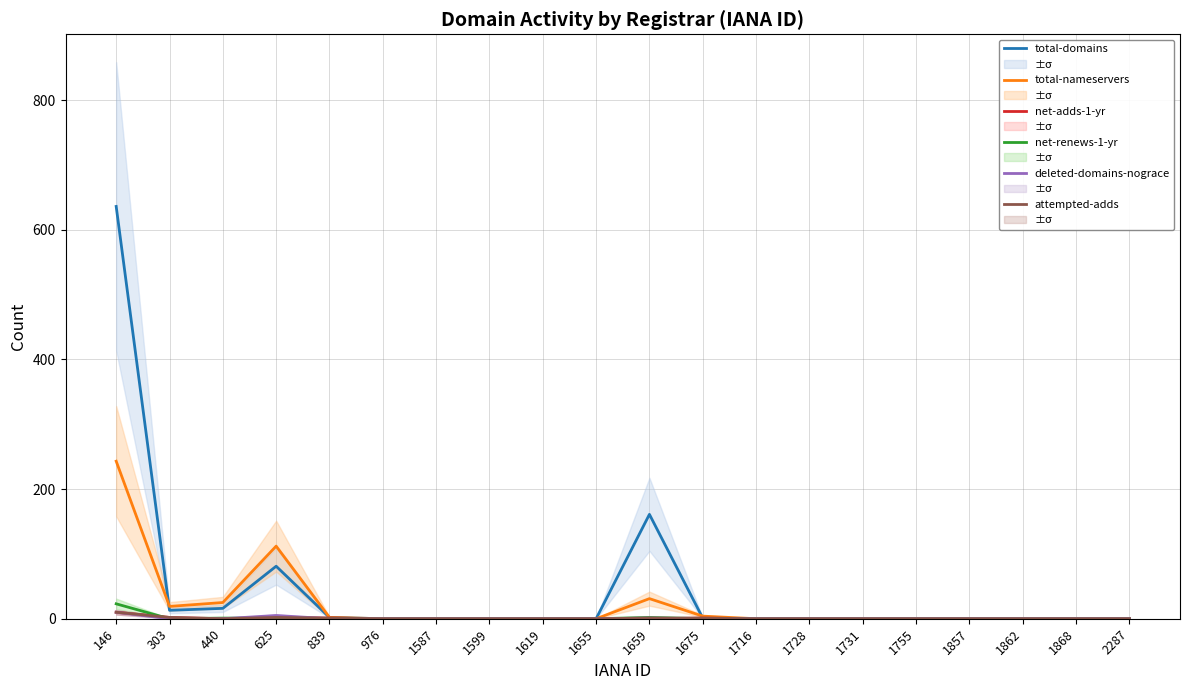

At 1587, list the series in order from largest to smallest.

total-domains, total-nameservers, net-adds-1-yr, net-renews-1-yr, deleted-domains-nograce, attempted-adds